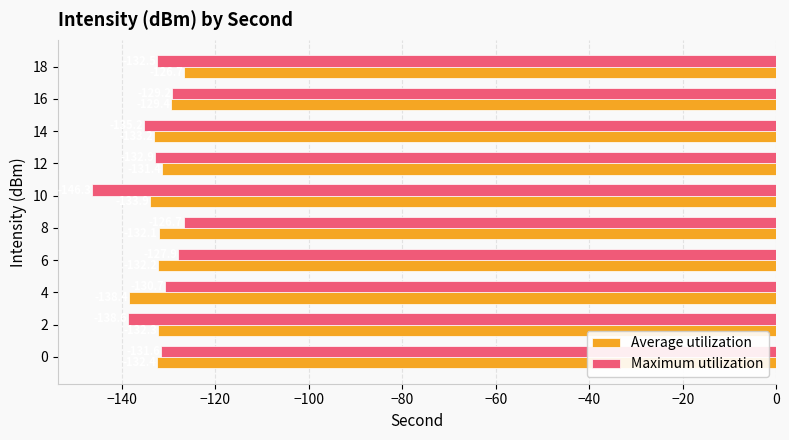

True or false: Average utilization has a value of -132.1 at 8.

True